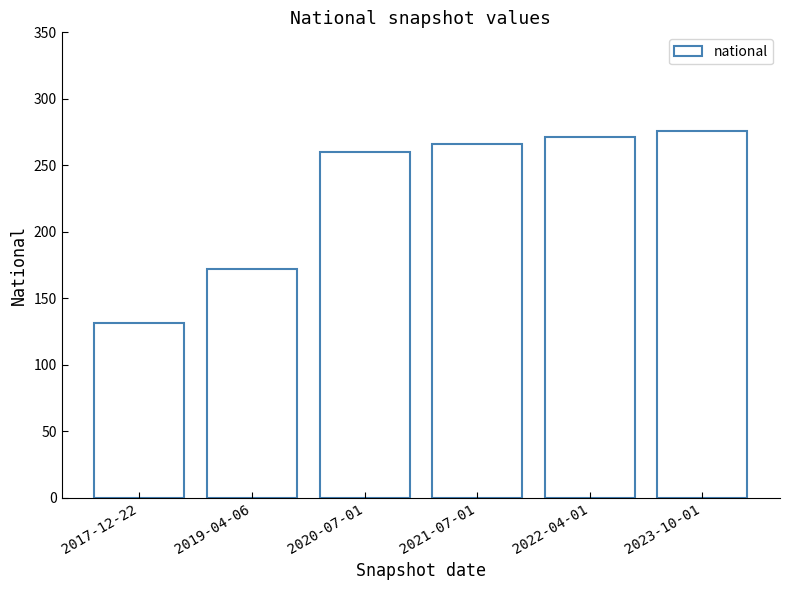

At which label is the value closest to 203?

2019-04-06